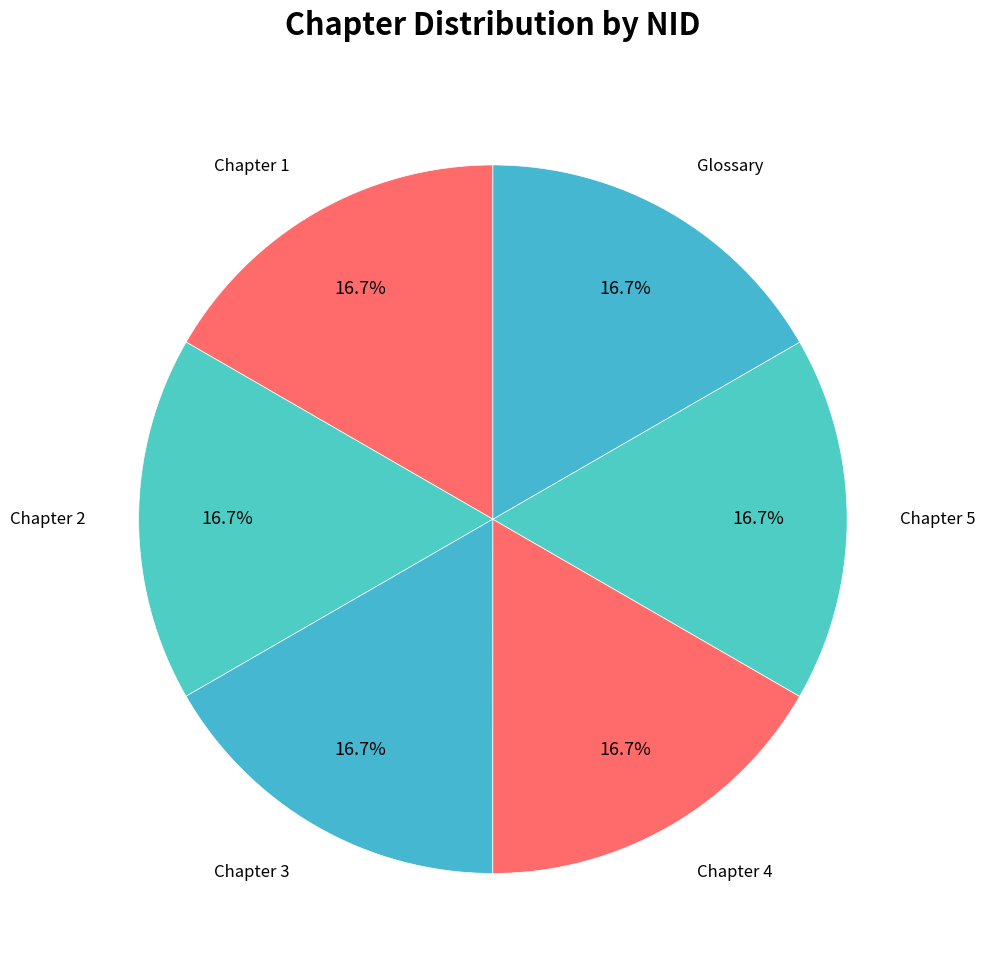

Rank the categories by value from highest to lowest.

Glossary, Chapter 5, Chapter 4, Chapter 3, Chapter 2, Chapter 1